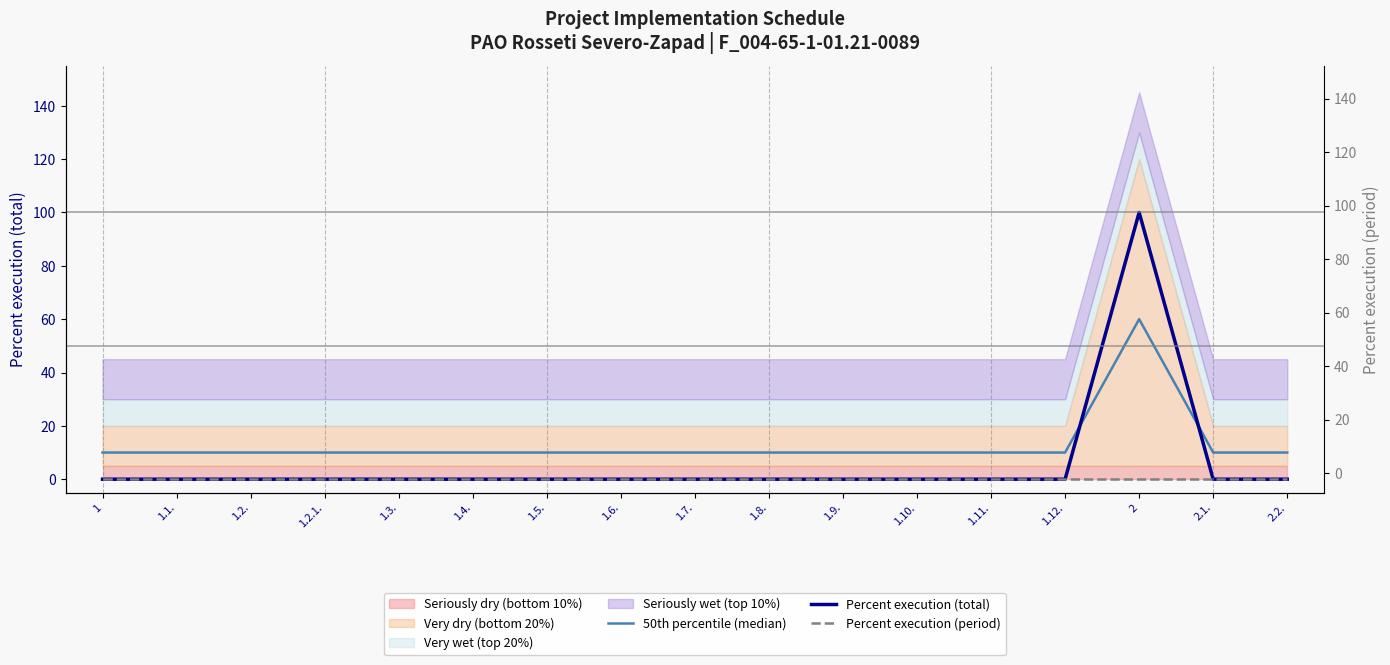

What is the average value of the 50th percentile (median) series?

13